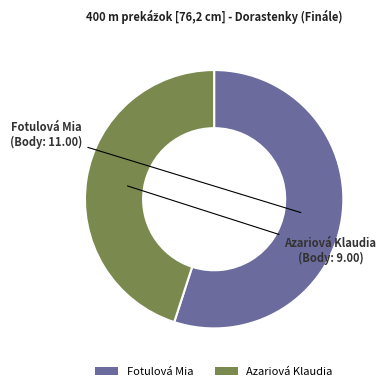

Count the number of slices in the pie.

2